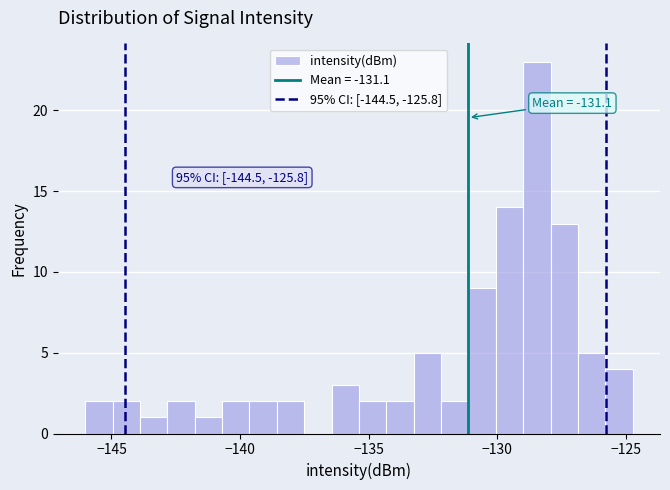

Around what value on the x-axis is the tallest bar? Give the approximate position of its centre, as read against the axis.

-128.5